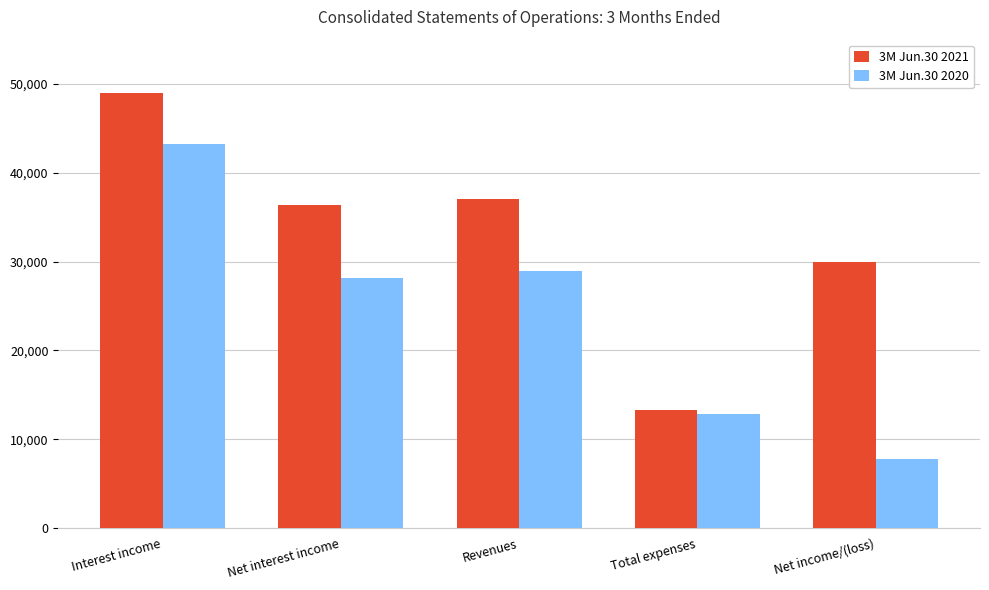

At Total expenses, list the series in order from smallest to largest.

3M Jun.30 2020, 3M Jun.30 2021